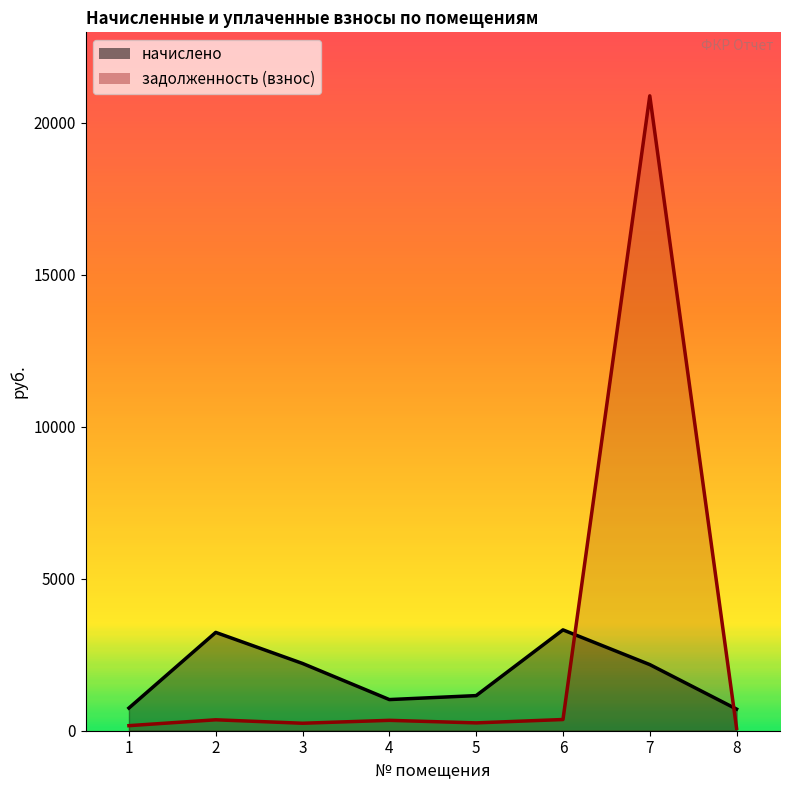

Is the value of начислено at 8 greater than the value of задолженность (взнос) at 6?

Yes